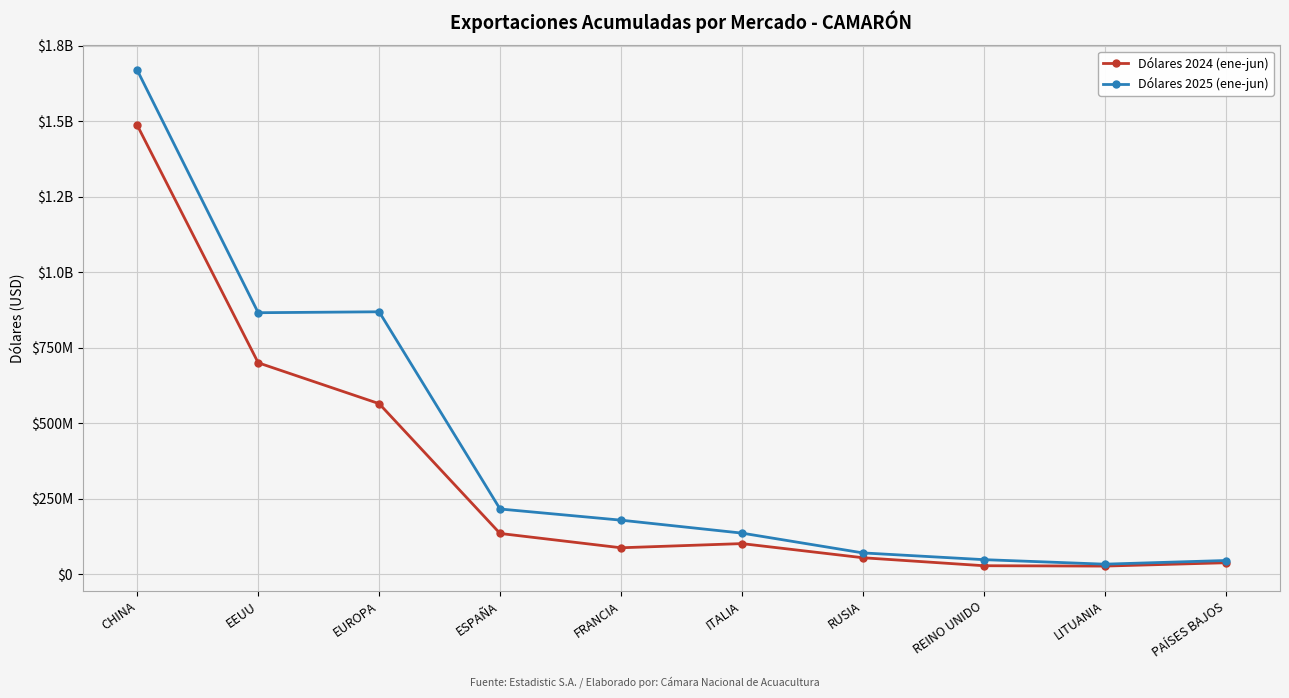

Which series has the largest range (max minus min)?

Dólares 2025 (ene-jun)